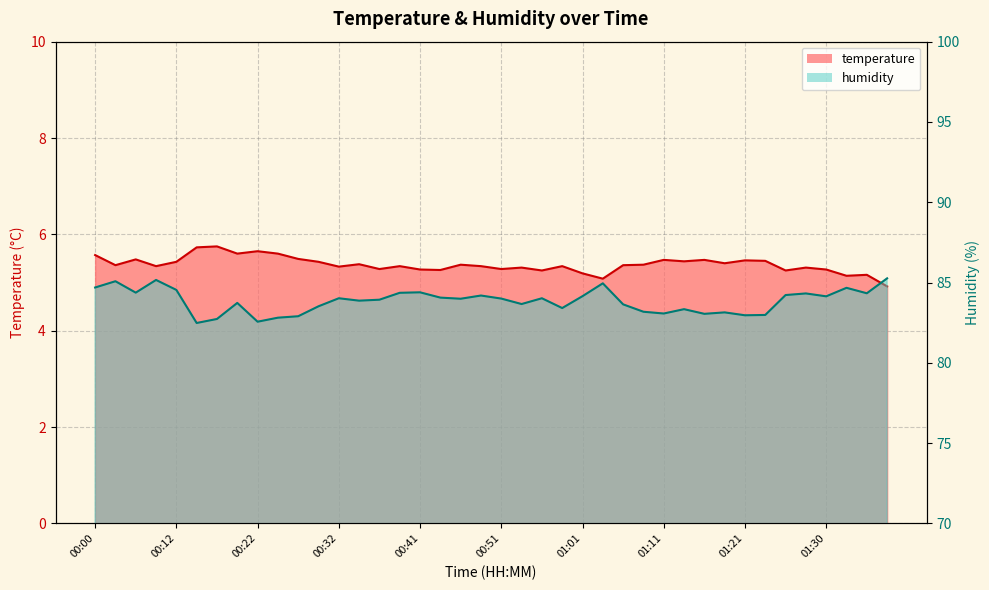

The temperature series shows 7.7 at 01:13. True or false?

False